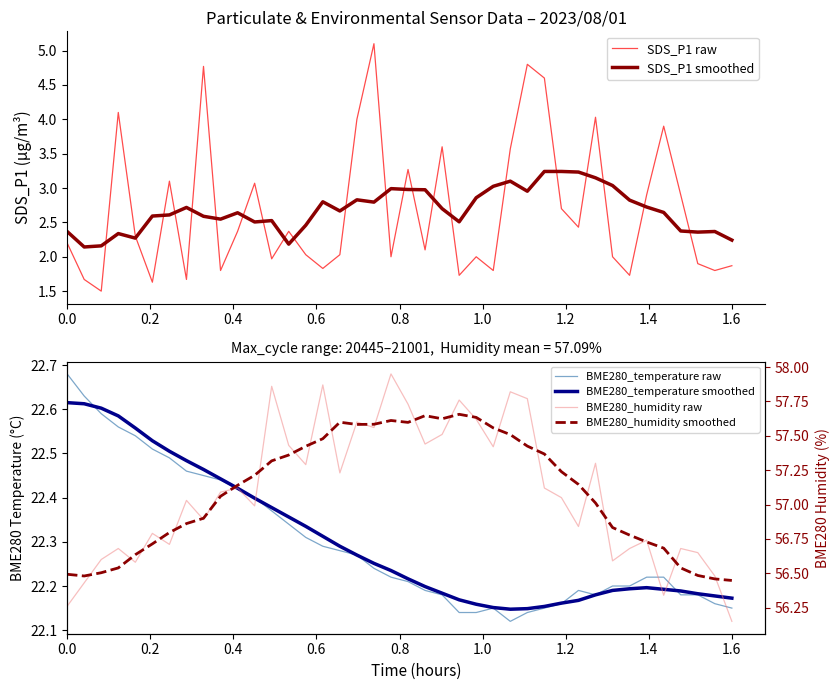

Which label corresponds to the smallest value in the chart?

0.4